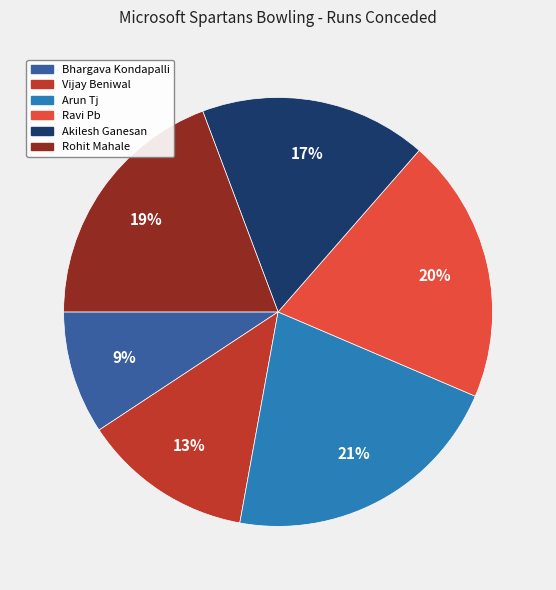

To the nearest percent, what is the difference between the largest and smallest slice percentages?

12%